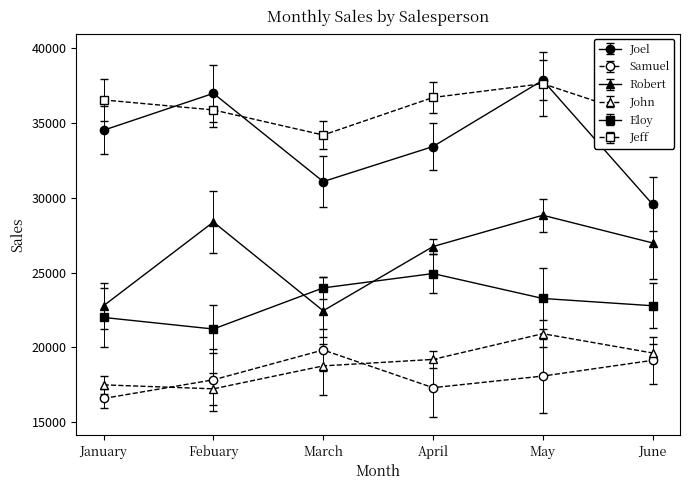

What position from the left is April?

4